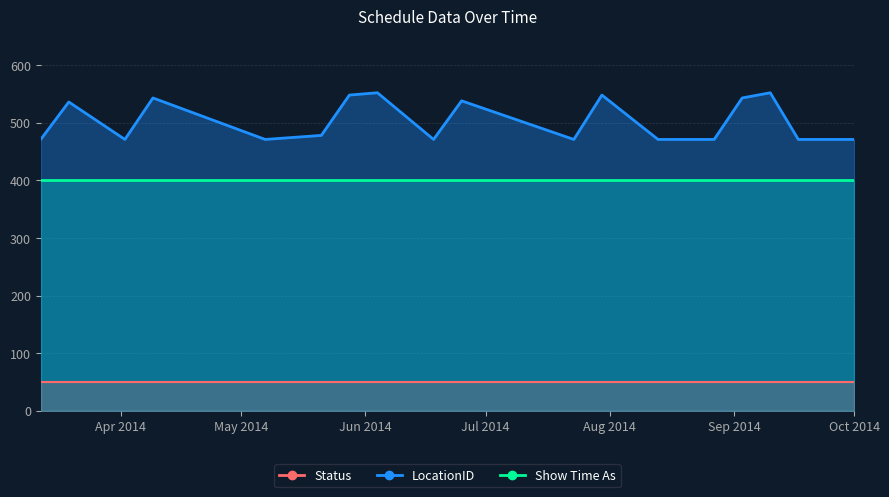

What is the average value?

503